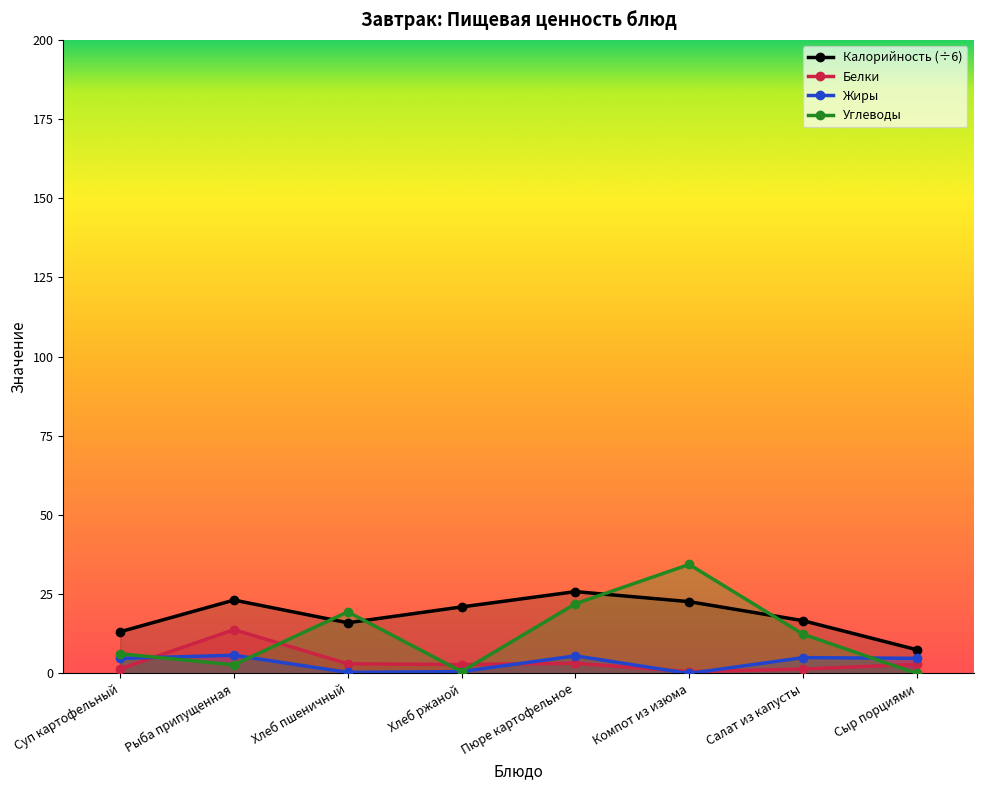

At which label is Углеводы closest to 17?

Хлеб пшеничный